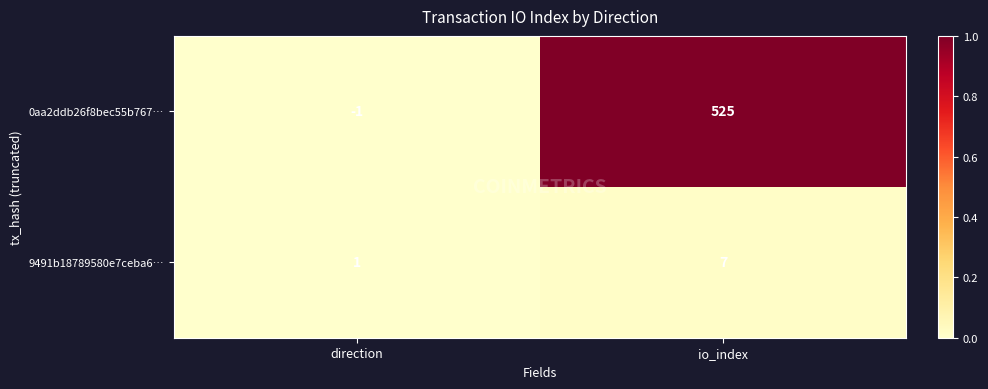

List the series in order of their peak value, lowest first.

9491b18789580e7ceba6…, 0aa2ddb26f8bec55b767…